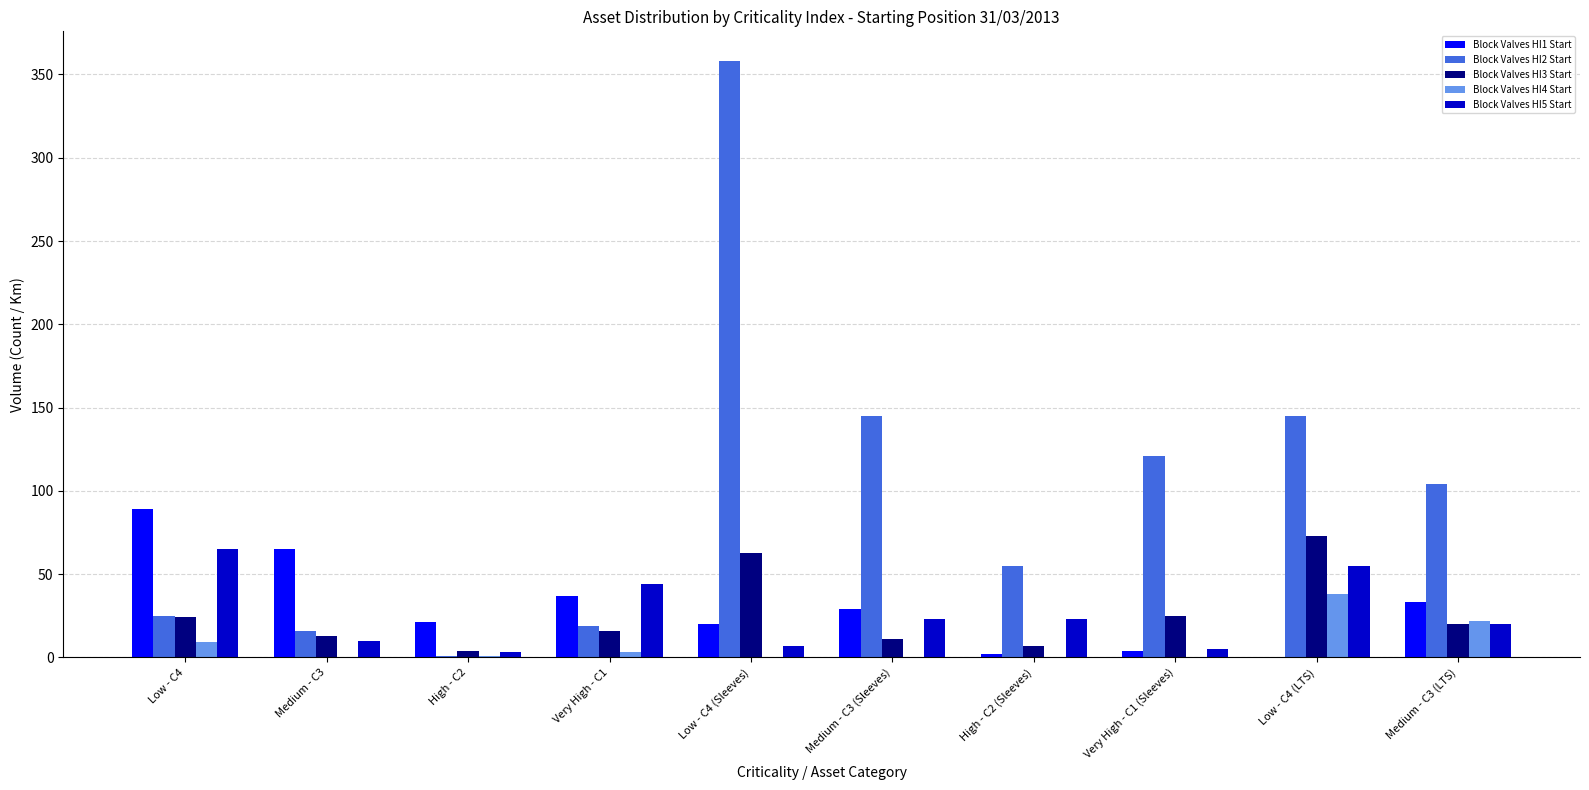

Which series changed the most between Low - C4 and Medium - C3 (Sleeves)?

Block Valves HI2 Start